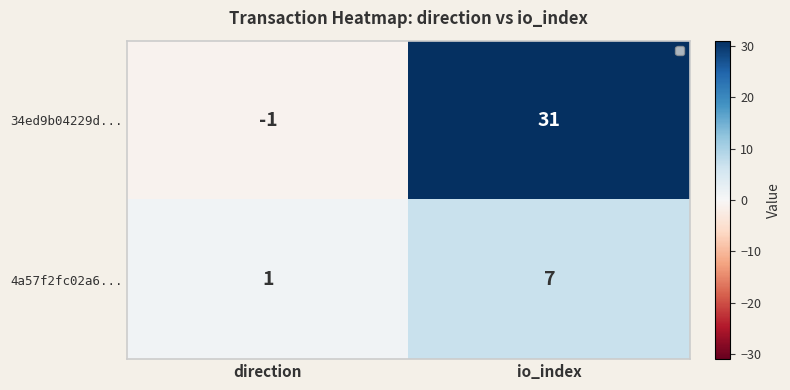

What is the sum of the 34ed9b04229d... values at io_index and direction?

30